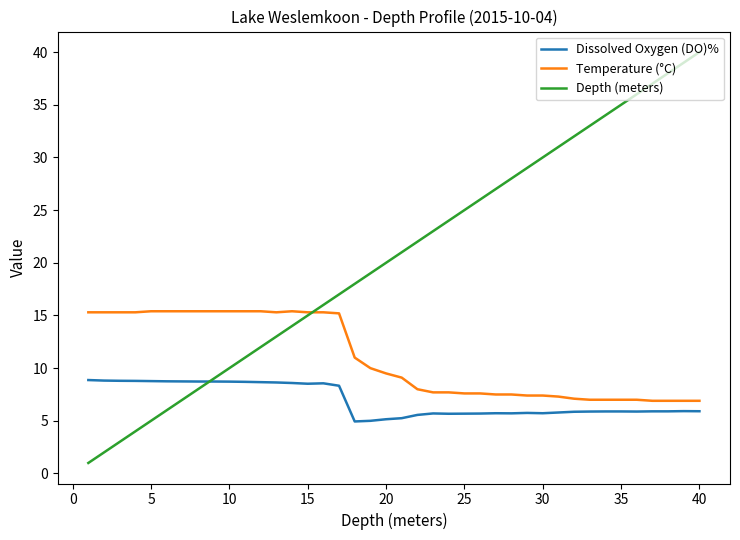

Which series has the largest total across all categories?

Depth (meters)